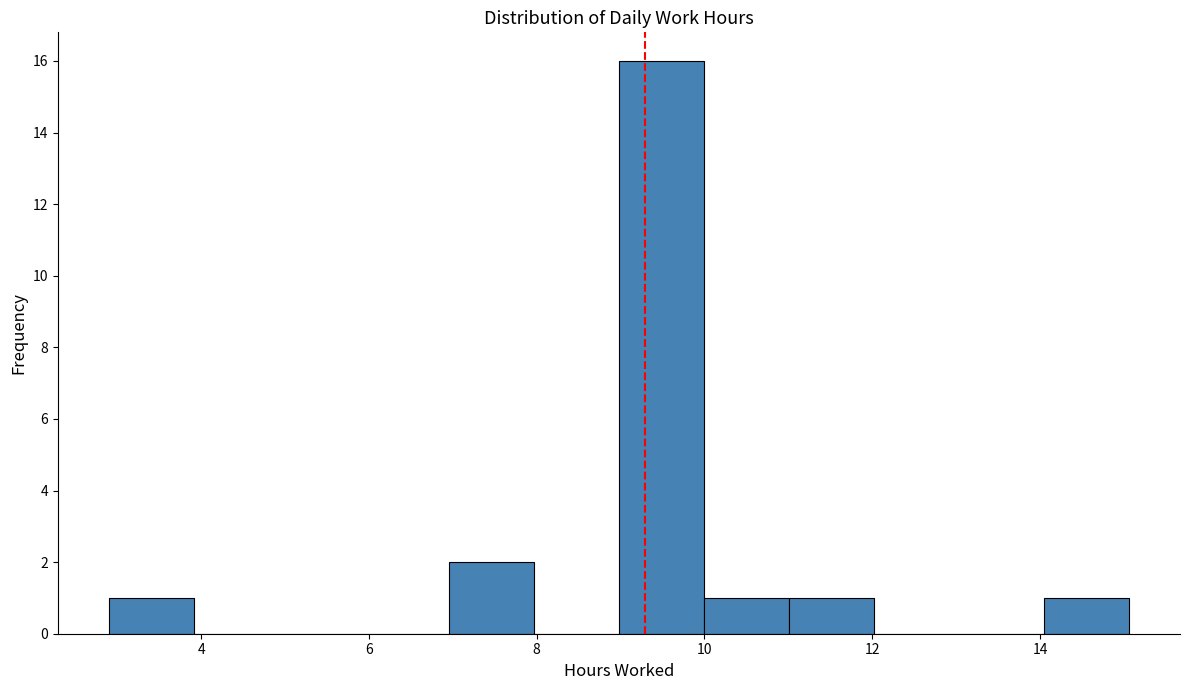

What is the height of the bar covering 3 to 4 on the x-axis? Neither the bar edges nor the heights are printed on the chart, so give them approximately, as read against the axes.

1